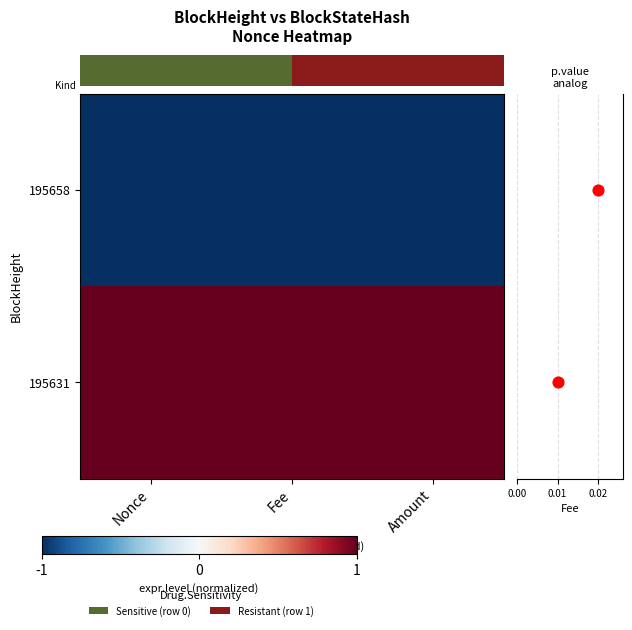

Rank the series by their average value, from lowest to highest.

row_0, row_1